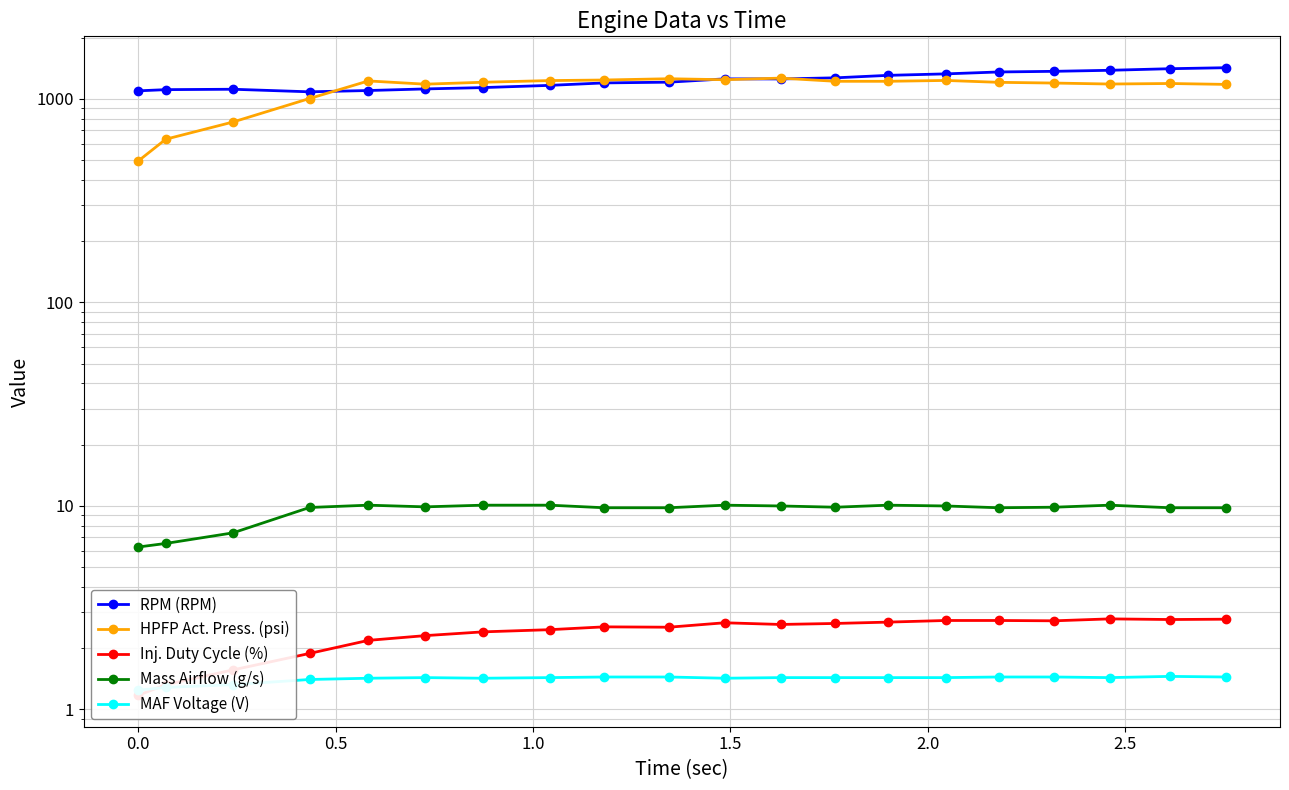

Does the chart display data point markers on the line(s)?

Yes